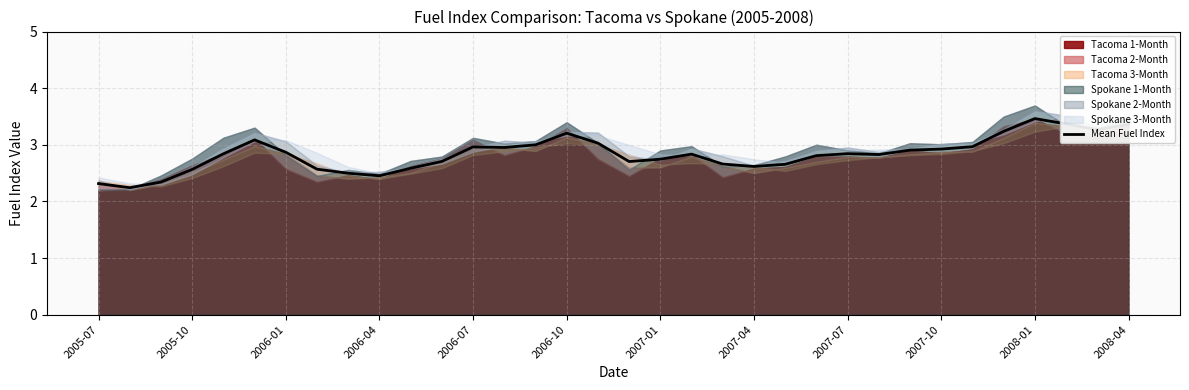

True or false: the data shows 3.3 at 32.

True